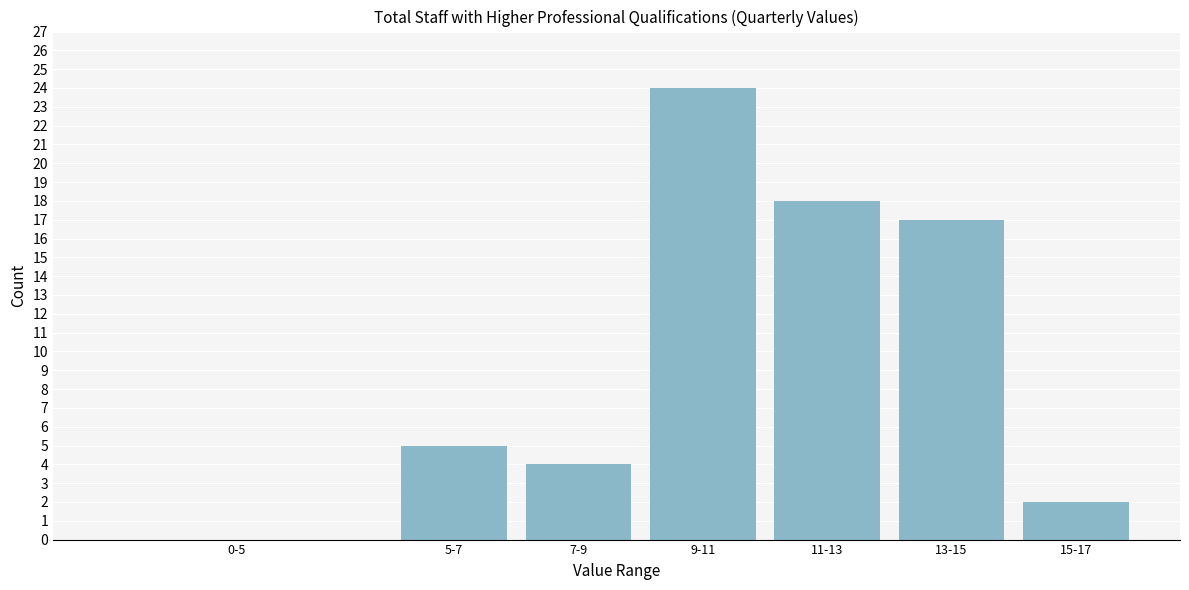

Reading left to right, extract all data points from this chart.

0-5=0	5-7=5	7-9=4	9-11=24	11-13=18	13-15=17	15-17=2